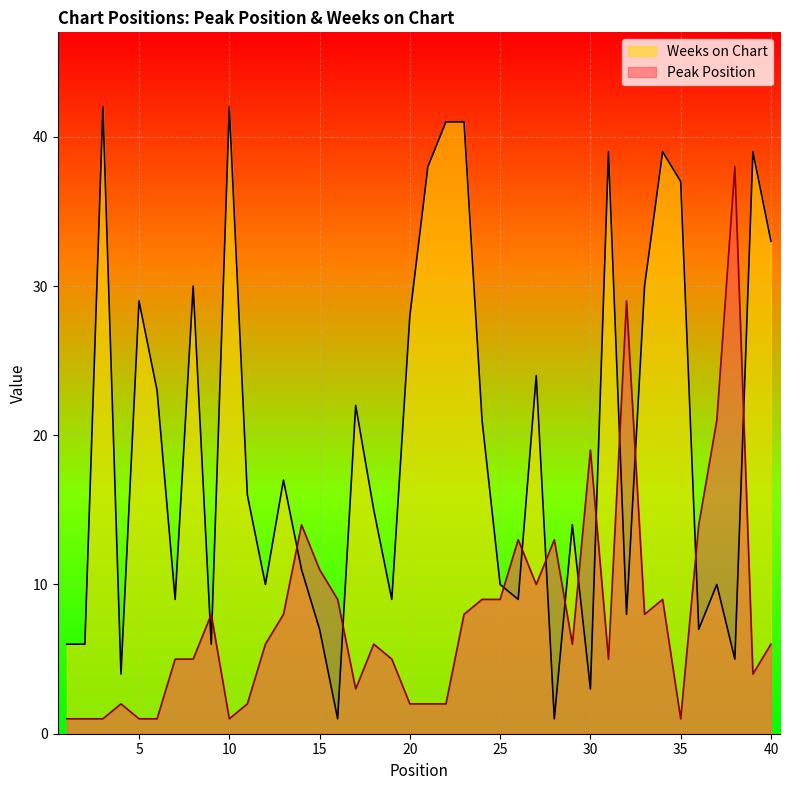

How many data points in Weeks on Chart are less than 16?

20